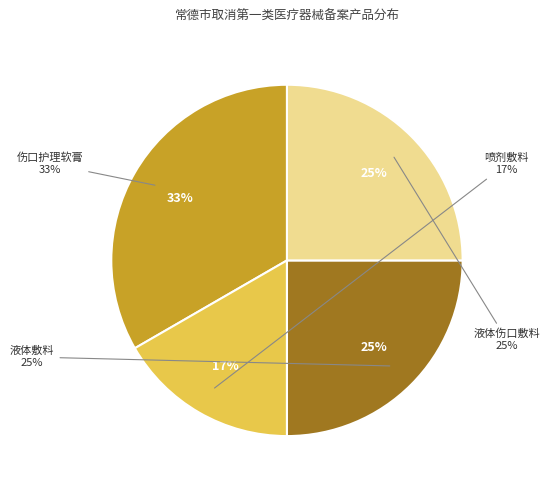

Between 喷剂敷料 and 液体敷料, which is larger?

液体敷料